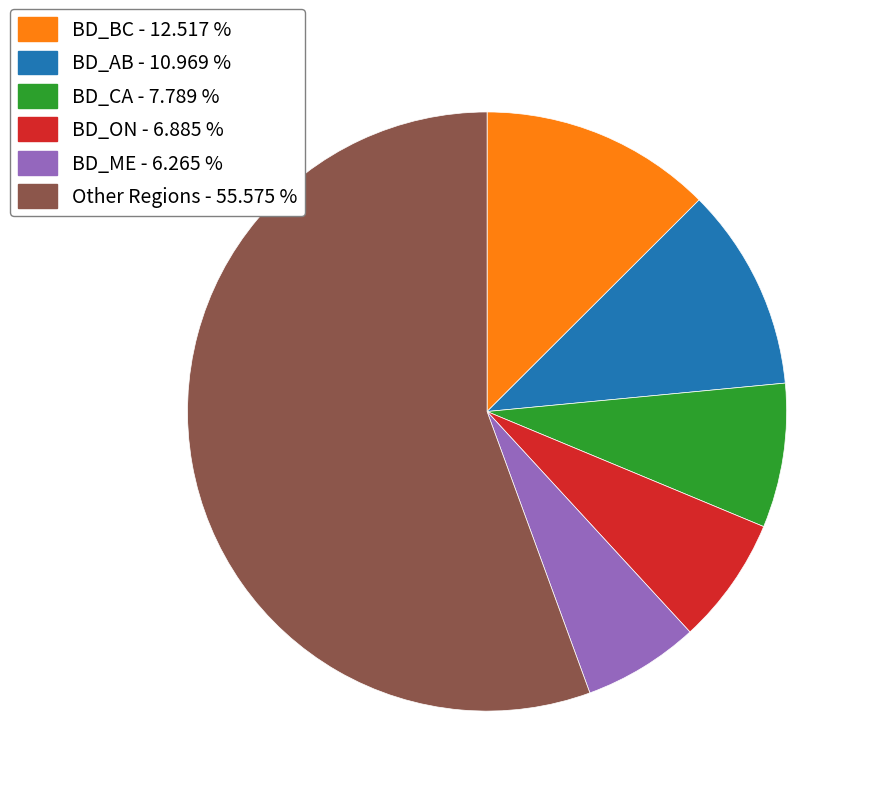

Does any single category account for the majority?

Yes